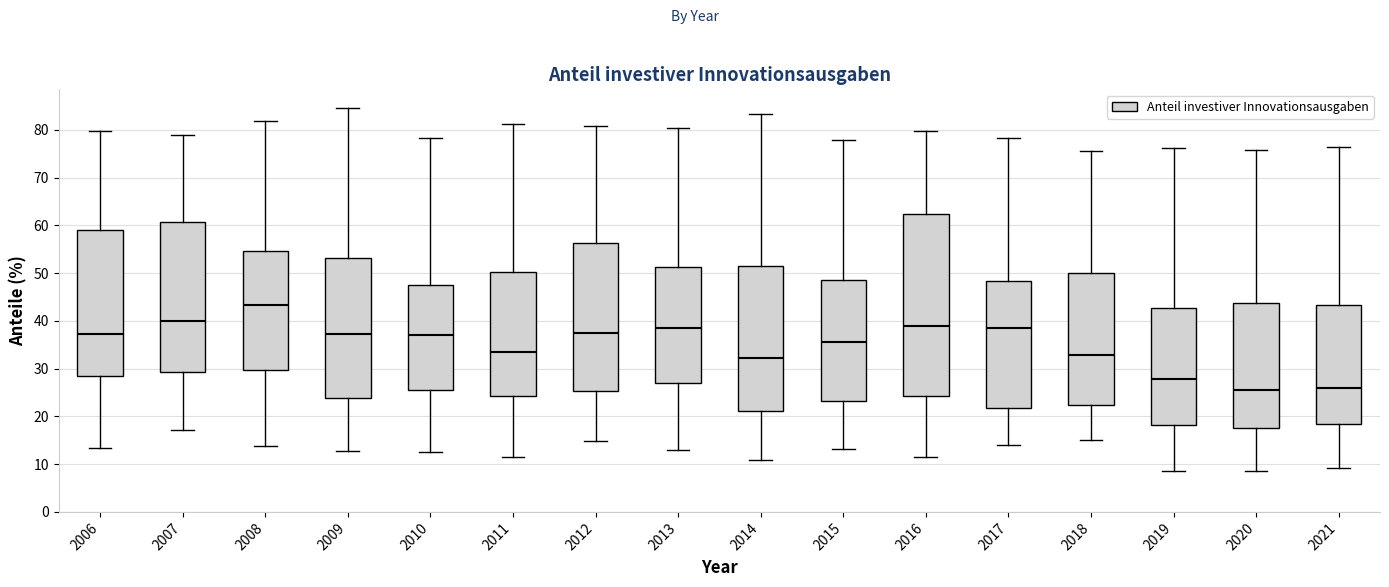

Where does the upper whisker of the box at x = 2015 end on the y-axis? The values are not printed on the chart, so give them approximately, as read against the axis.

78